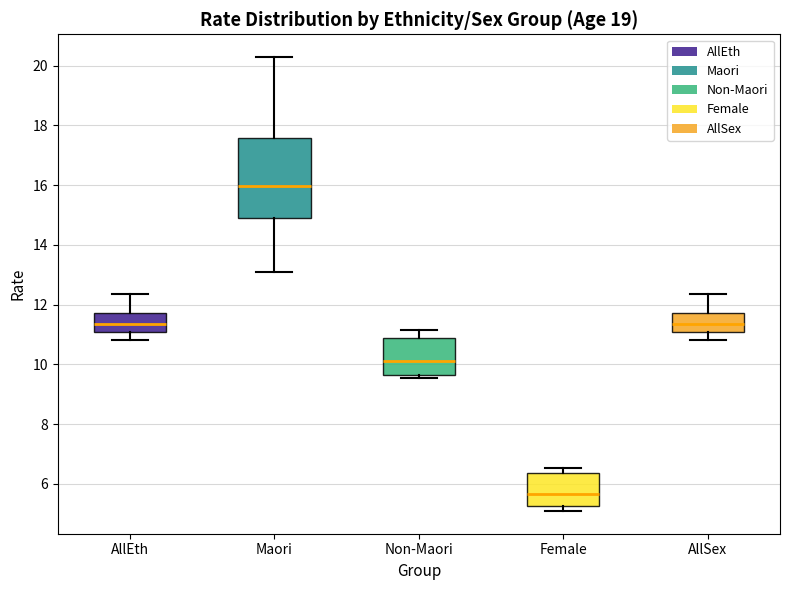

Reading left to right, read every box against the y-axis: the position of its median line, the range the box covers, and the ends of its whiskers. The values are not printed on the chart, so give them approximately, as read against the axis.

AllEth: median 11.4, box 11.0 to 11.8, whiskers 10.8 to 12.4
Maori: median 16.0, box 14.8 to 17.6, whiskers 13.0 to 20.2
Non-Maori: median 10.2, box 9.6 to 10.8, whiskers 9.6 (just below the box's lower edge) to 11.2
Female: median 5.6, box 5.2 to 6.4, whiskers 5.0 to 6.6
AllSex: median 11.4, box 11.0 to 11.8, whiskers 10.8 to 12.4